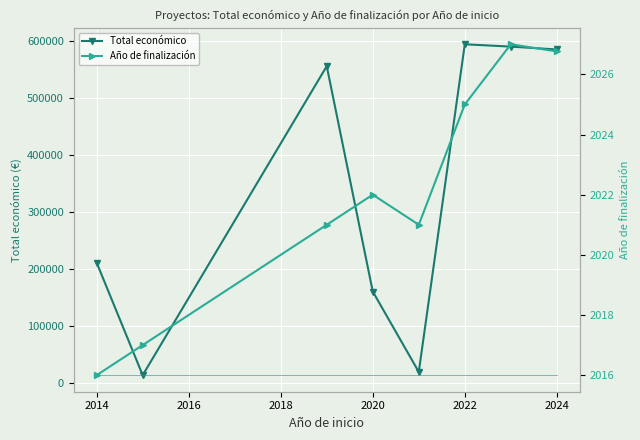

What is the minimum value for Total económico?

13520.0